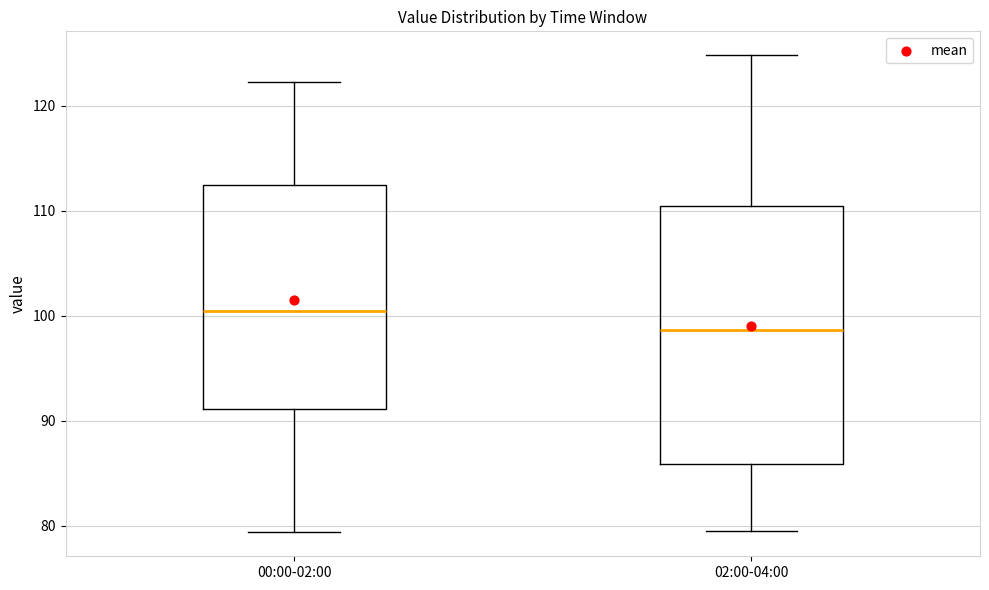

Reading left to right, read every box against the y-axis: the position of its median line, the range the box covers, and the ends of its whiskers. The values are not printed on the chart, so give them approximately, as read against the axis.

00:00-02:00: median 100, box 91 to 112, whiskers 79 to 122
02:00-04:00: median 99, box 86 to 110, whiskers 80 to 125